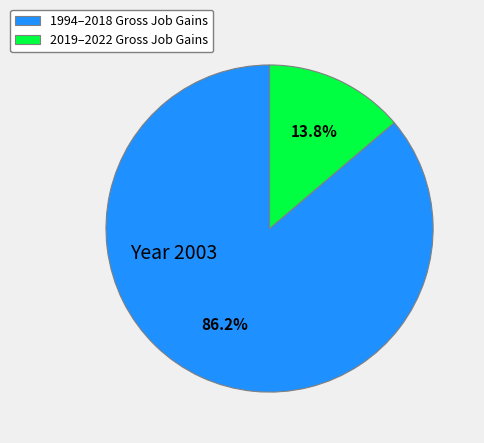

How much of the chart is everything except 1994–2018 Gross Job Gains?

13.8%